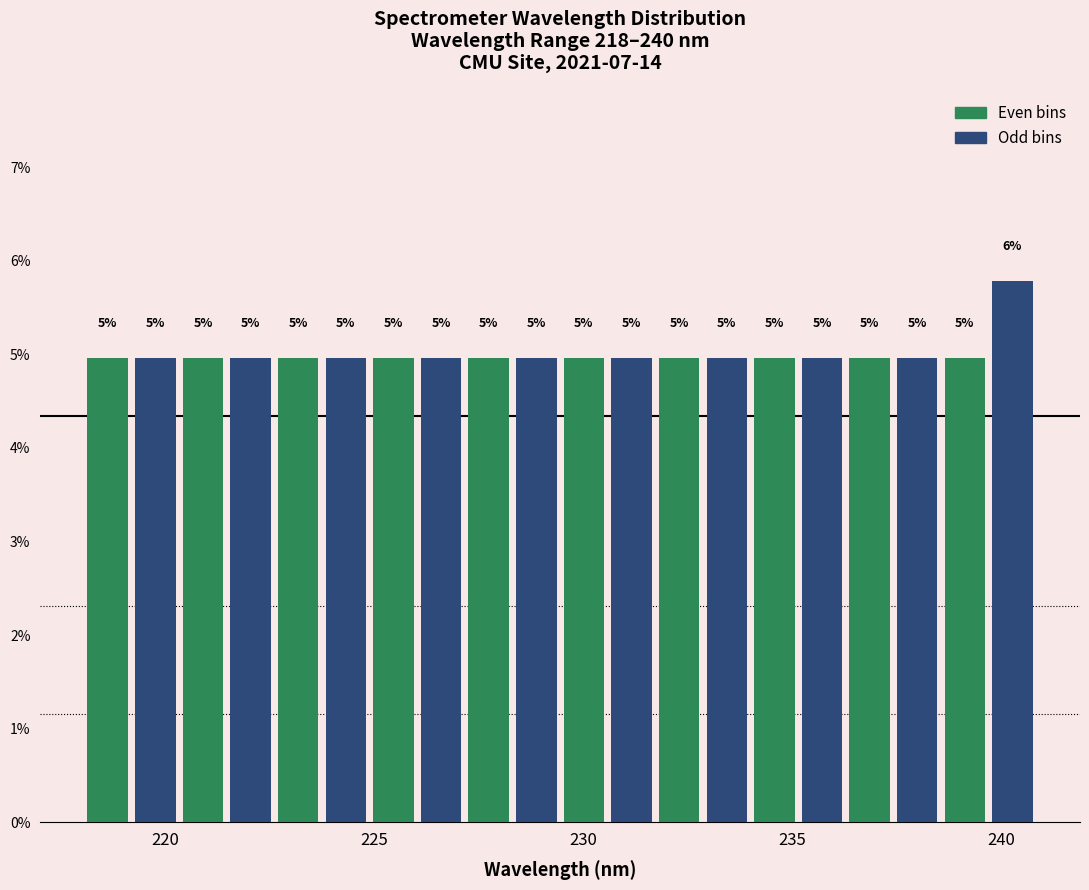

Read against the x-axis, roughly where is the centre of the tallest bar?

240.5